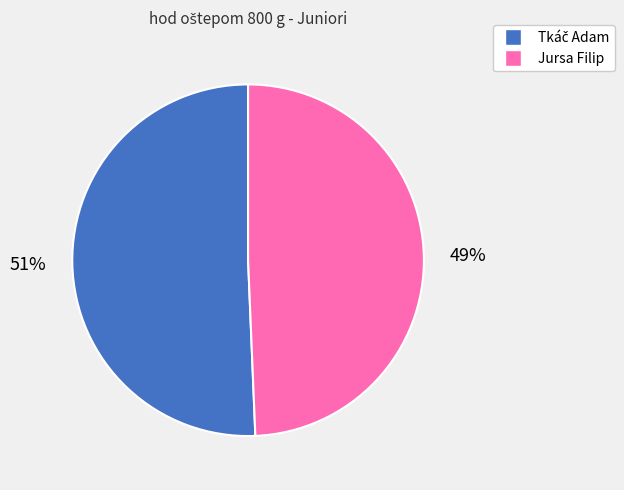

What is the smallest slice in the pie chart?

Jursa Filip